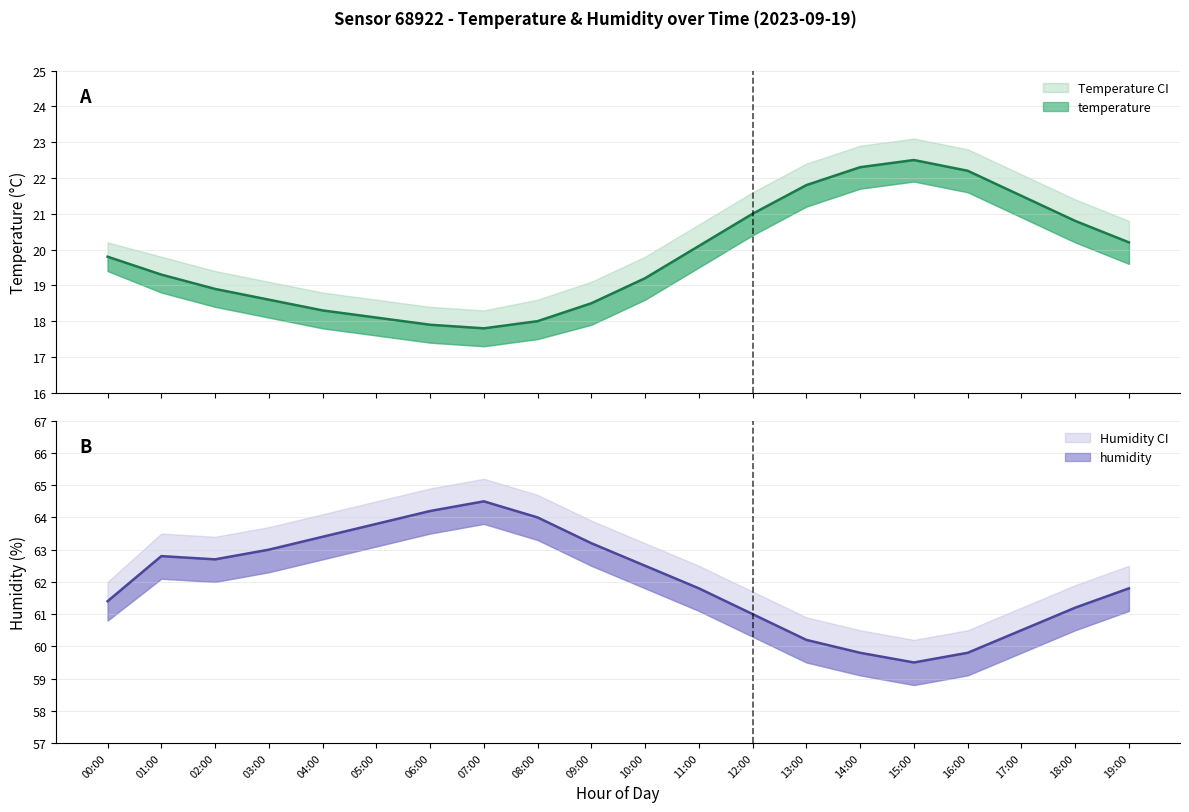

What is the difference between the humidity values at 01:00 and 14:00?

3.0